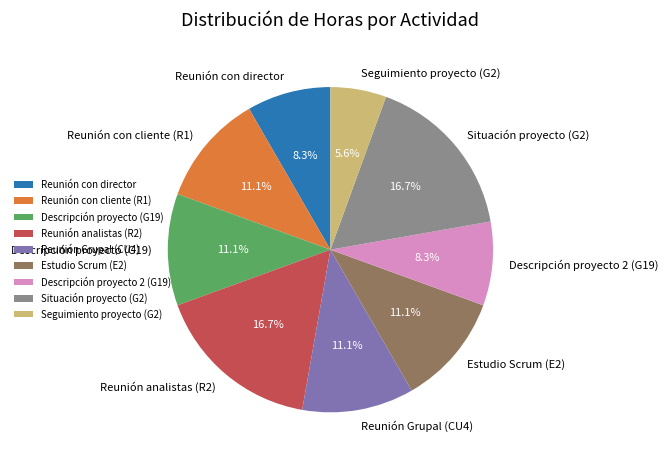

Do Reunión Grupal (CU4) and Reunión con director together represent more than half of the pie?

No